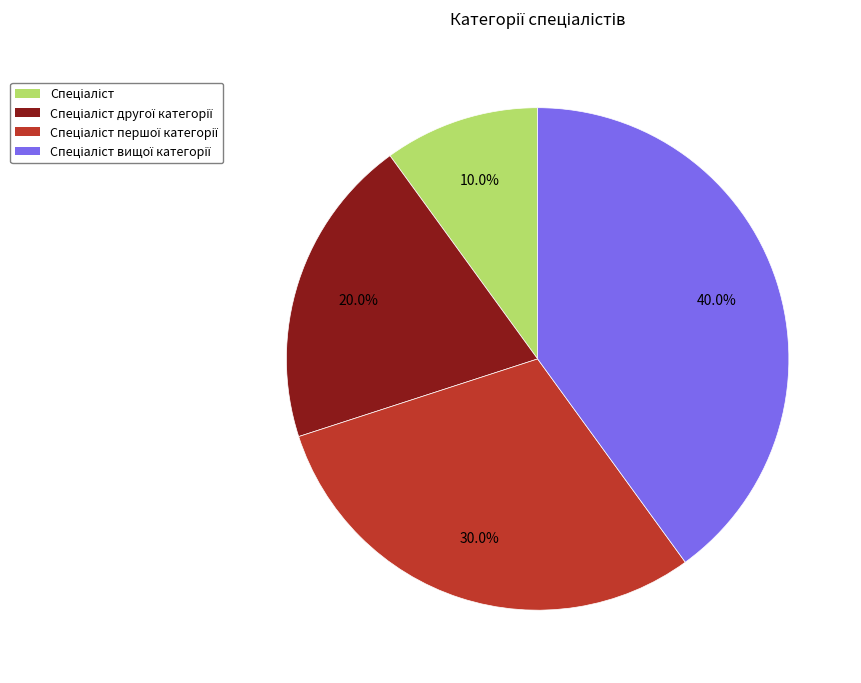

Does any single category account for the majority?

No